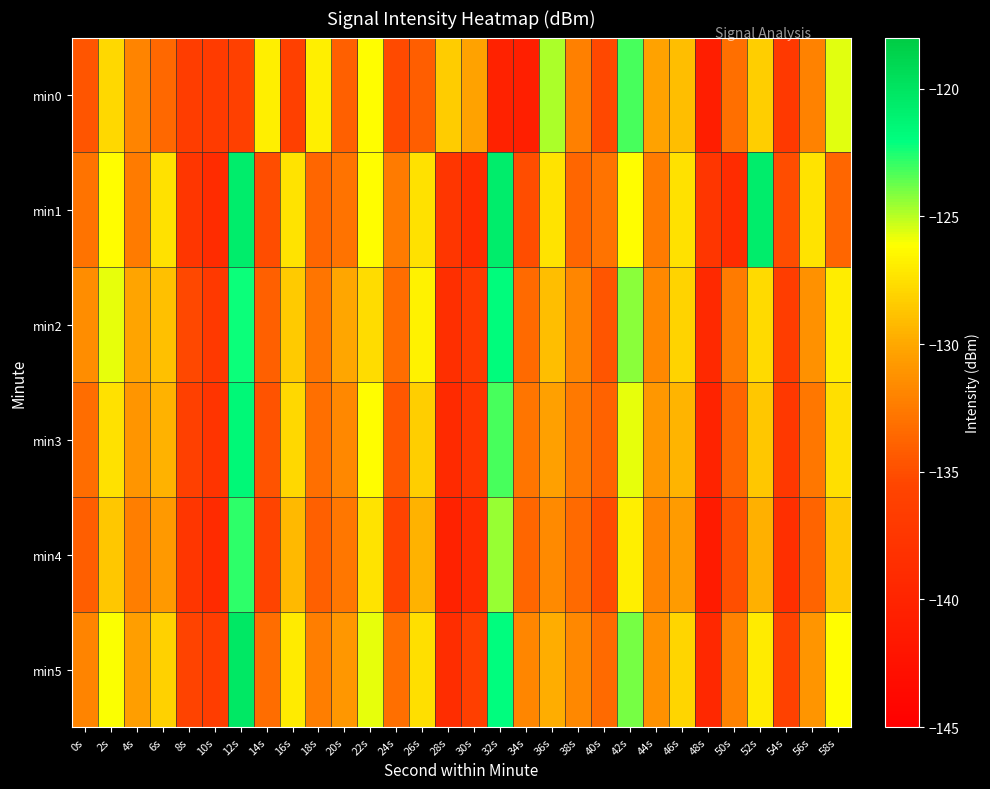

How many data points does each series have?

30